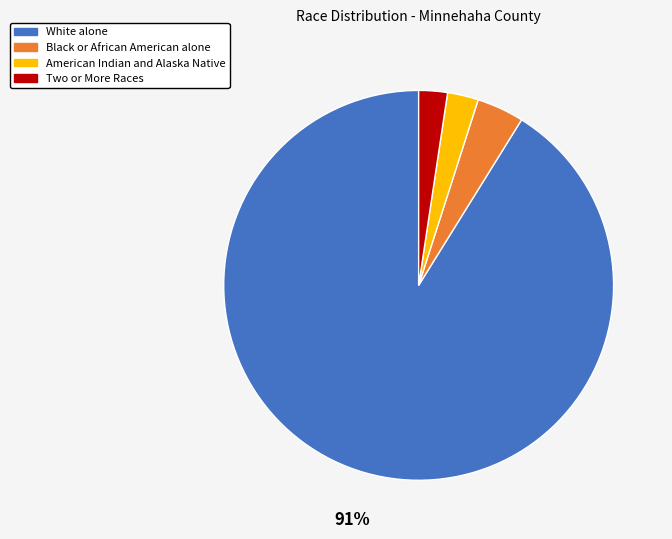

Is there any slice that represents more than half of the pie?

Yes